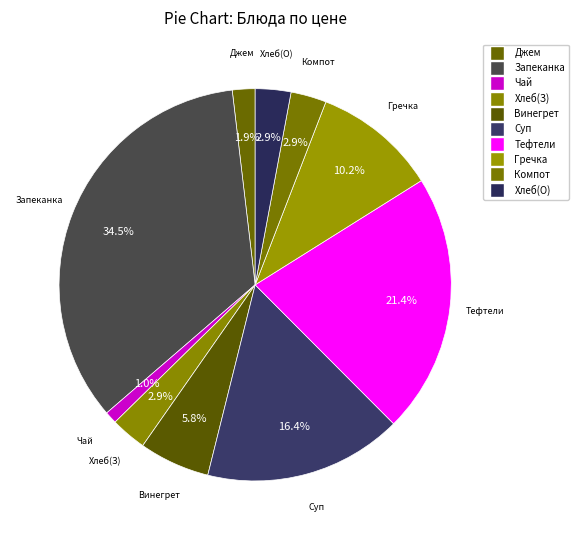

Rank the categories by value from lowest to highest.

Чай черный с сахаром, Джем яблочный, Компот из смеси сухофруктов, Хлеб ржаной (обед), Хлеб ржаной (завтрак), Винегрет овощной, Каша гречневая рассыпчатая, Суп картофельный с бобовыми, Тефтели с рисом, Запеканка из творога